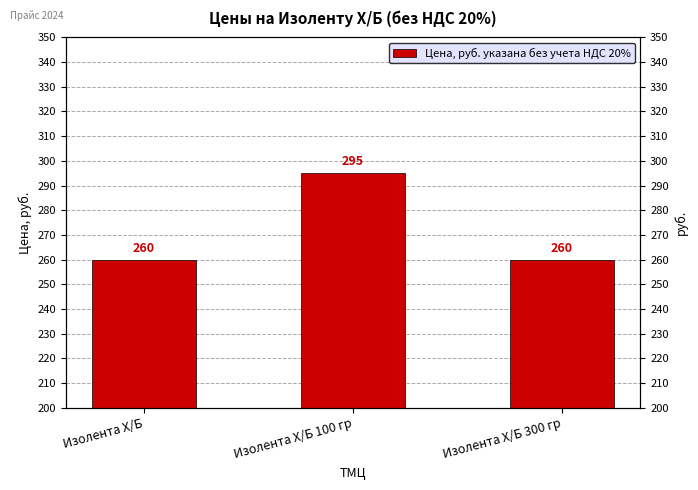

Reading left to right, transcribe all the data shown in this chart.

Изолента Х/Б=260	Изолента Х/Б 100 гр=295	Изолента Х/Б 300 гр=260